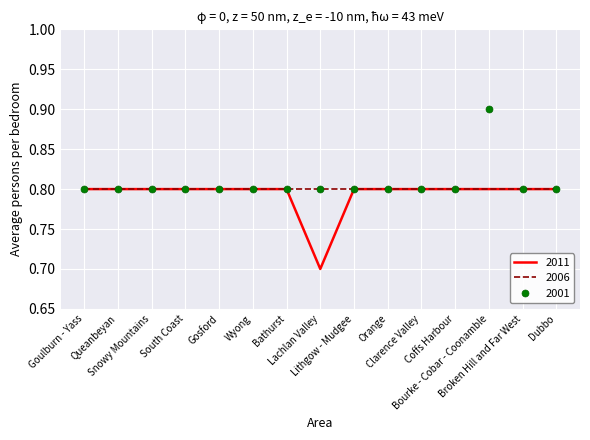

What is the maximum value shown in the chart?

0.9